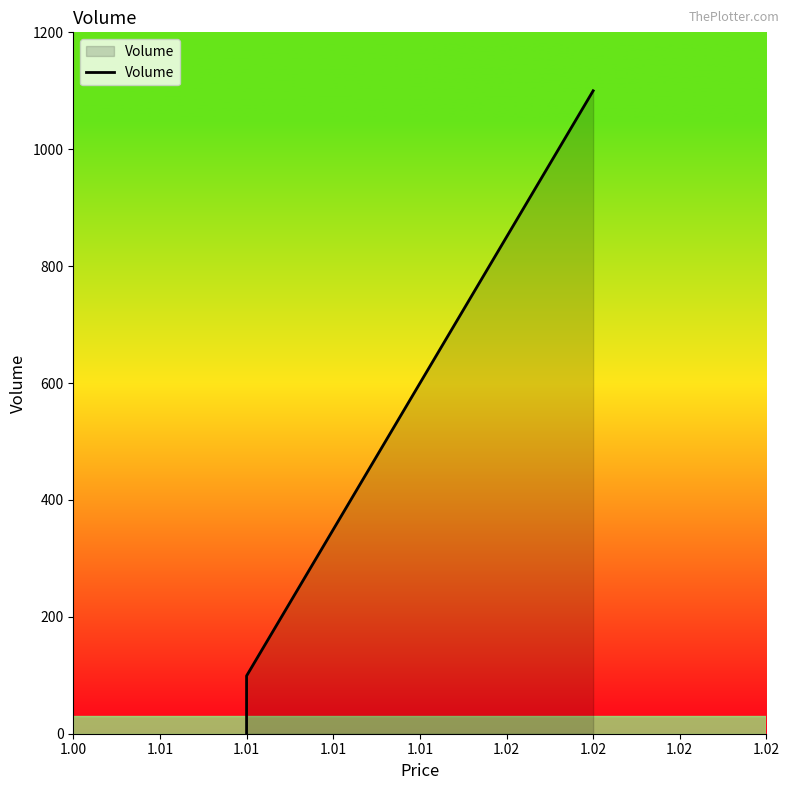

The chart shows a value of 0 at 1.01. True or false?

False